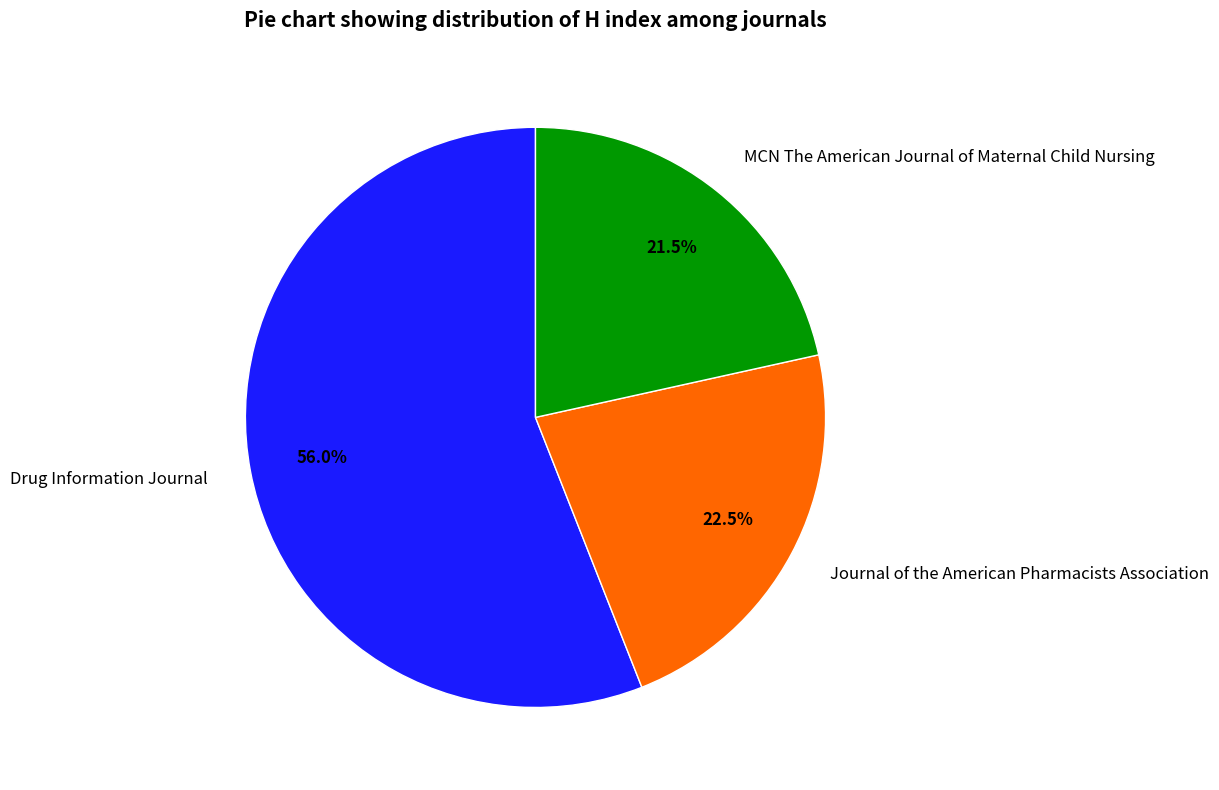

Is Drug Information Journal the majority of the pie?

Yes